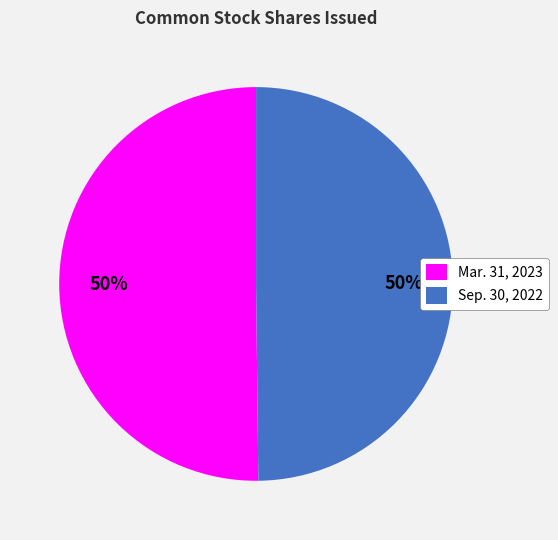

To the nearest percent, what is the average slice percentage?

50%